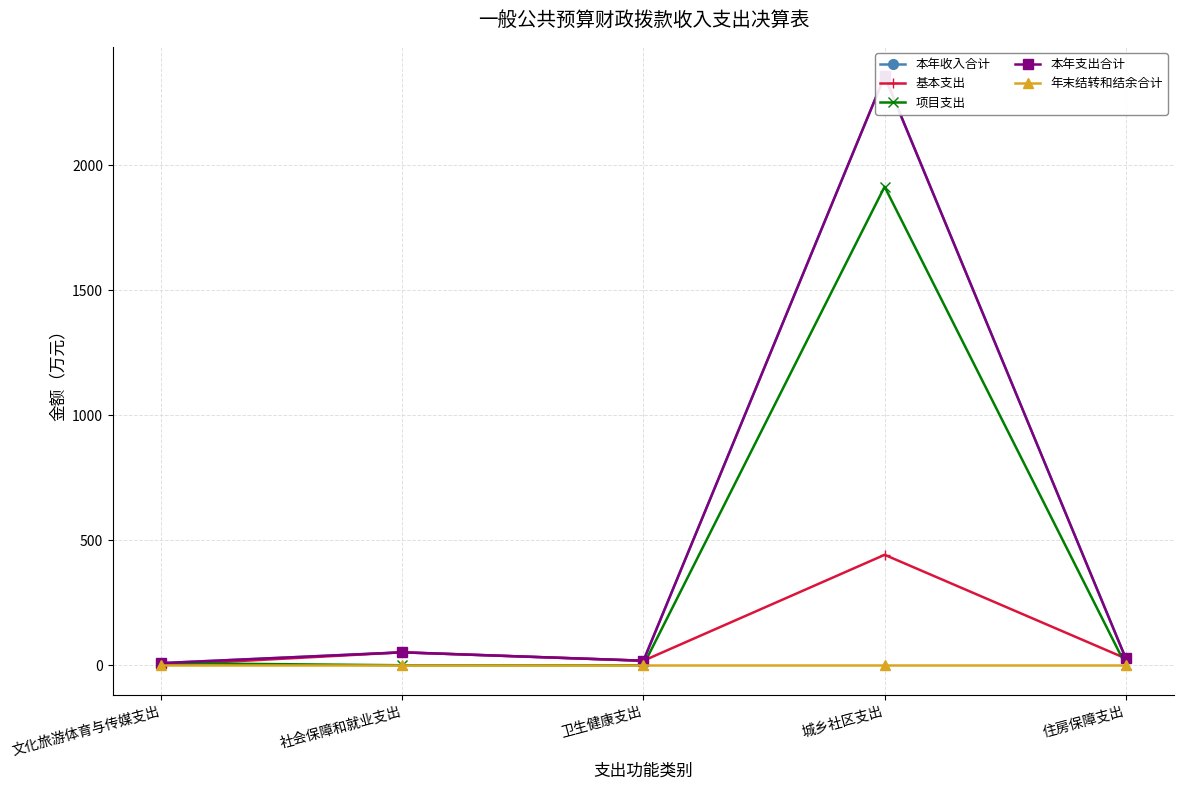

Between 文化旅游体育与传媒支出 and 住房保障支出, which series saw the biggest shift?

基本支出